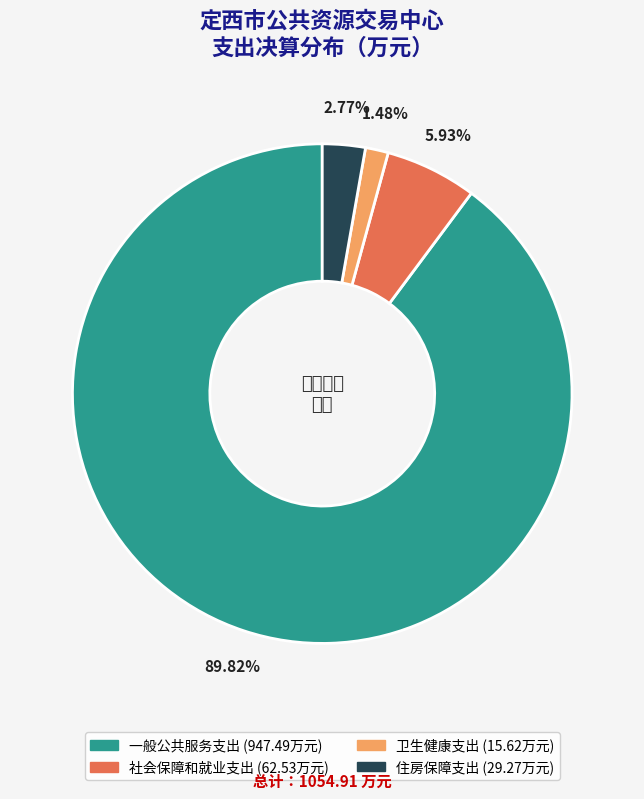

What percentage is the 卫生健康支出 slice, to the nearest percent?

1%